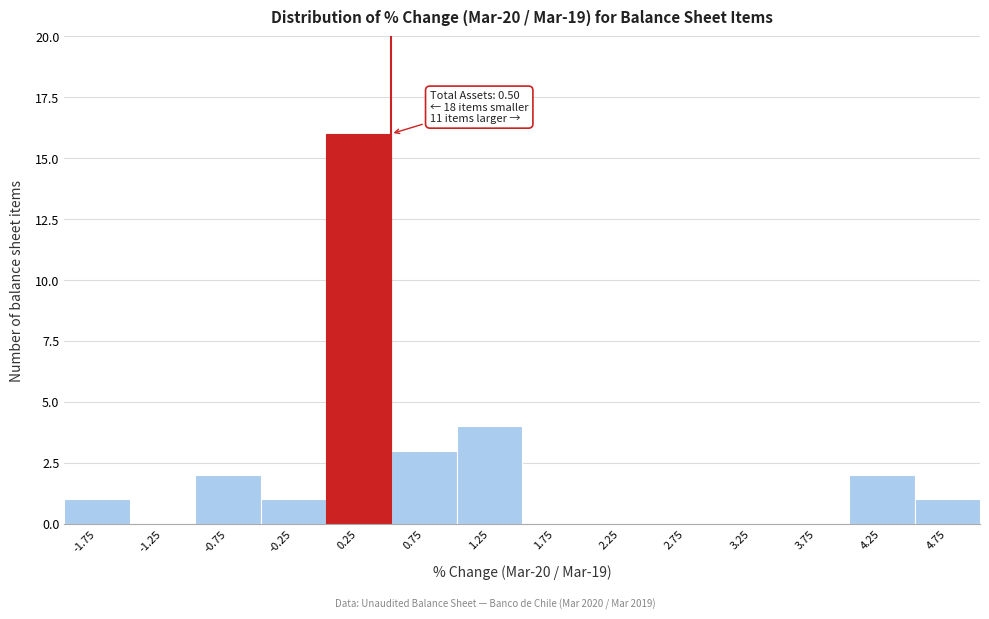

Which range on the x-axis has the tallest bar?

0.0 to 0.5